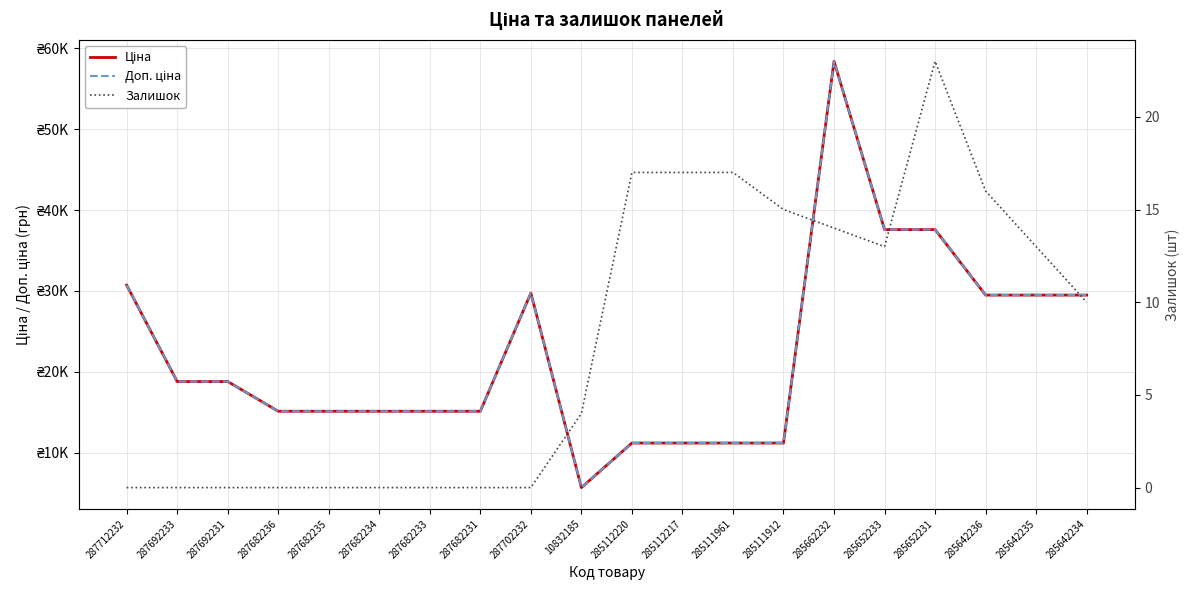

True or false: Залишок has a value of -10.9 at 287692231.

False